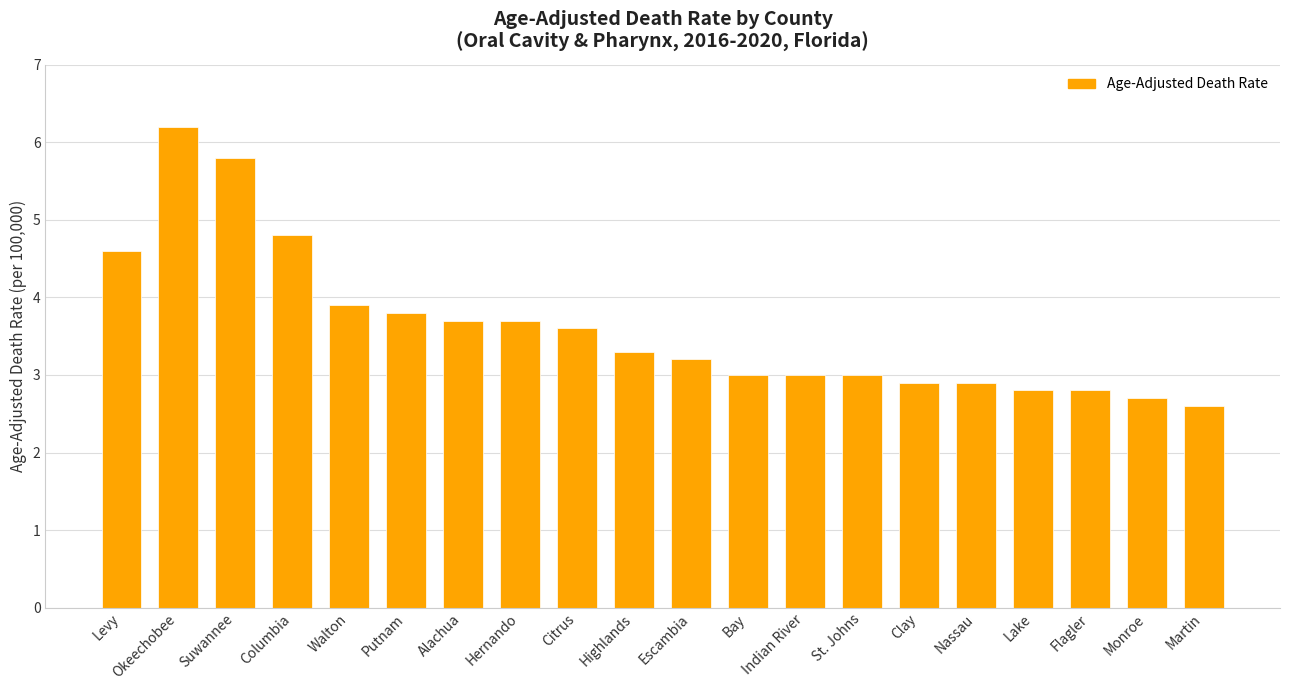

What value does the data have at Clay?

2.9